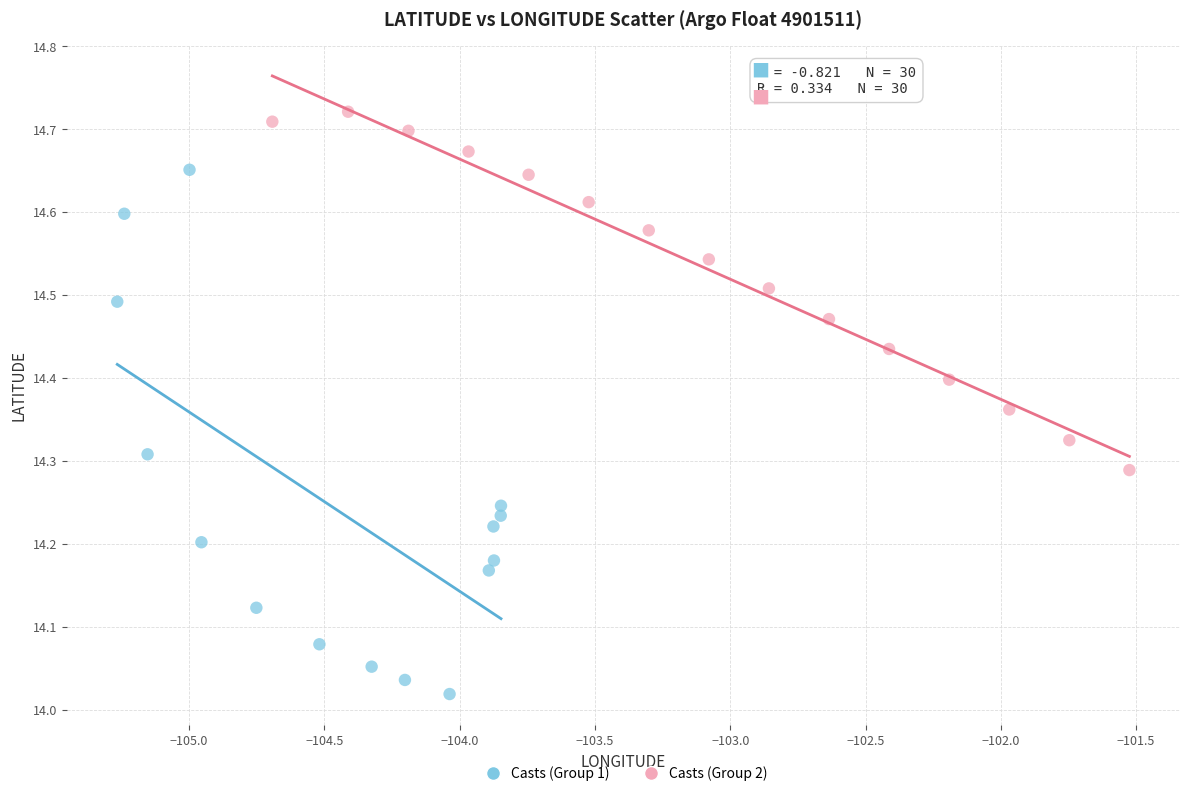

Which series reaches the maximum Y coordinate?

Casts (Group 2)